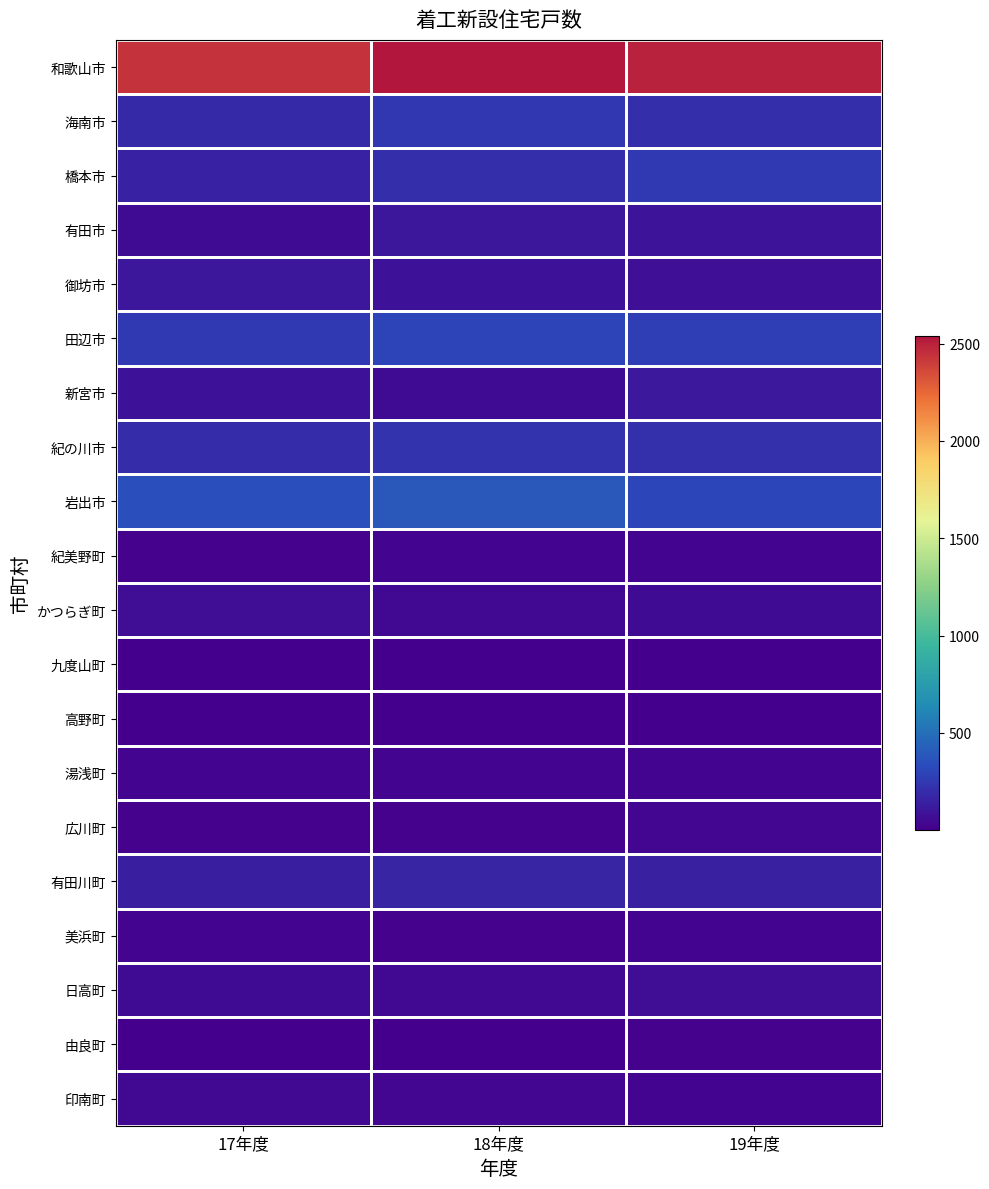

At which category is the sum across all series the highest?

18年度